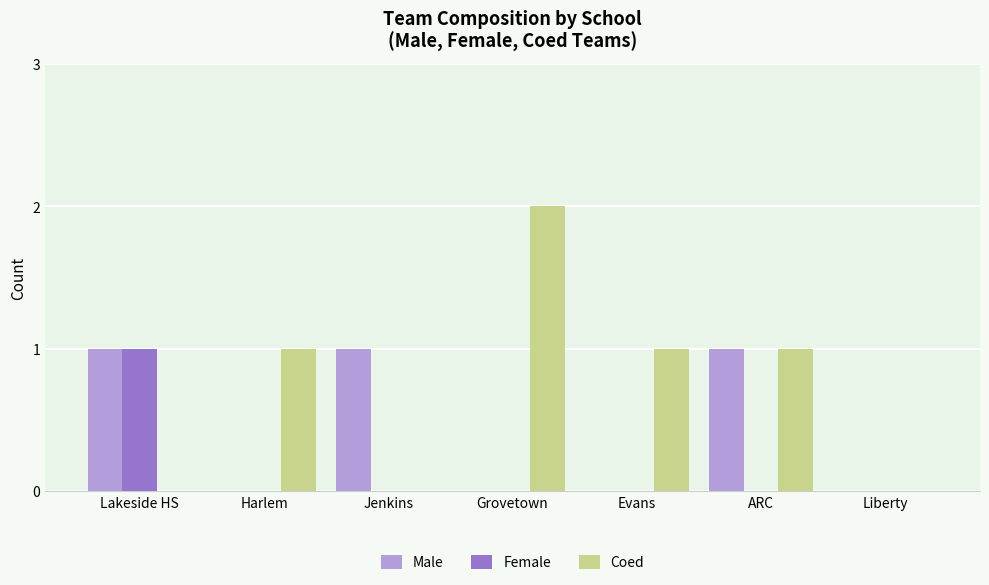

Which series has the largest total across all categories?

Coed